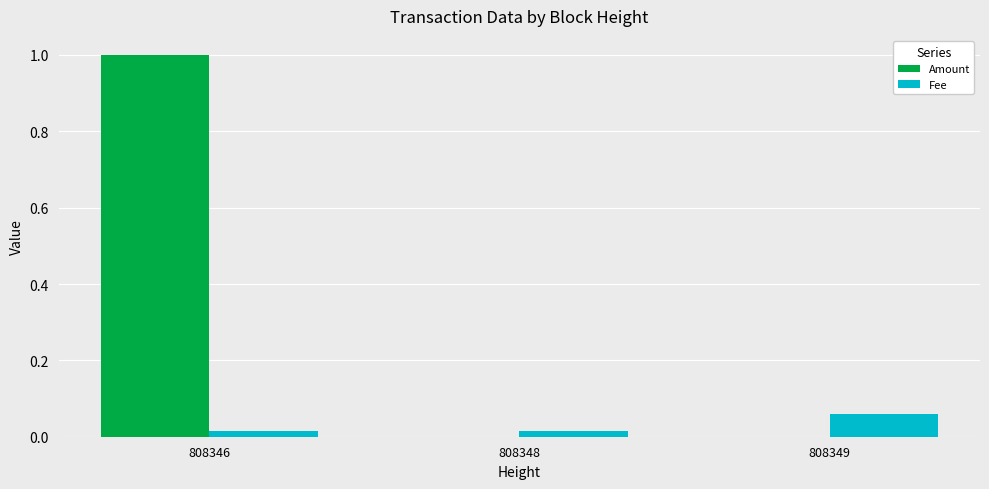

True or false: Fee has a value of 0.0 at 808348.

True